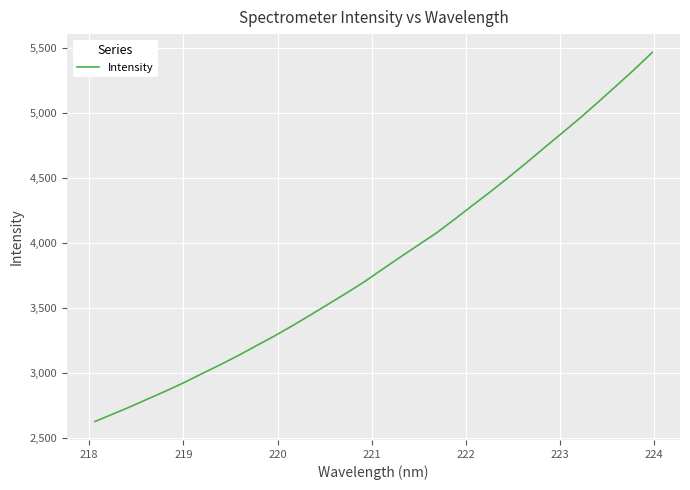

What is the smallest value displayed?

2623.5